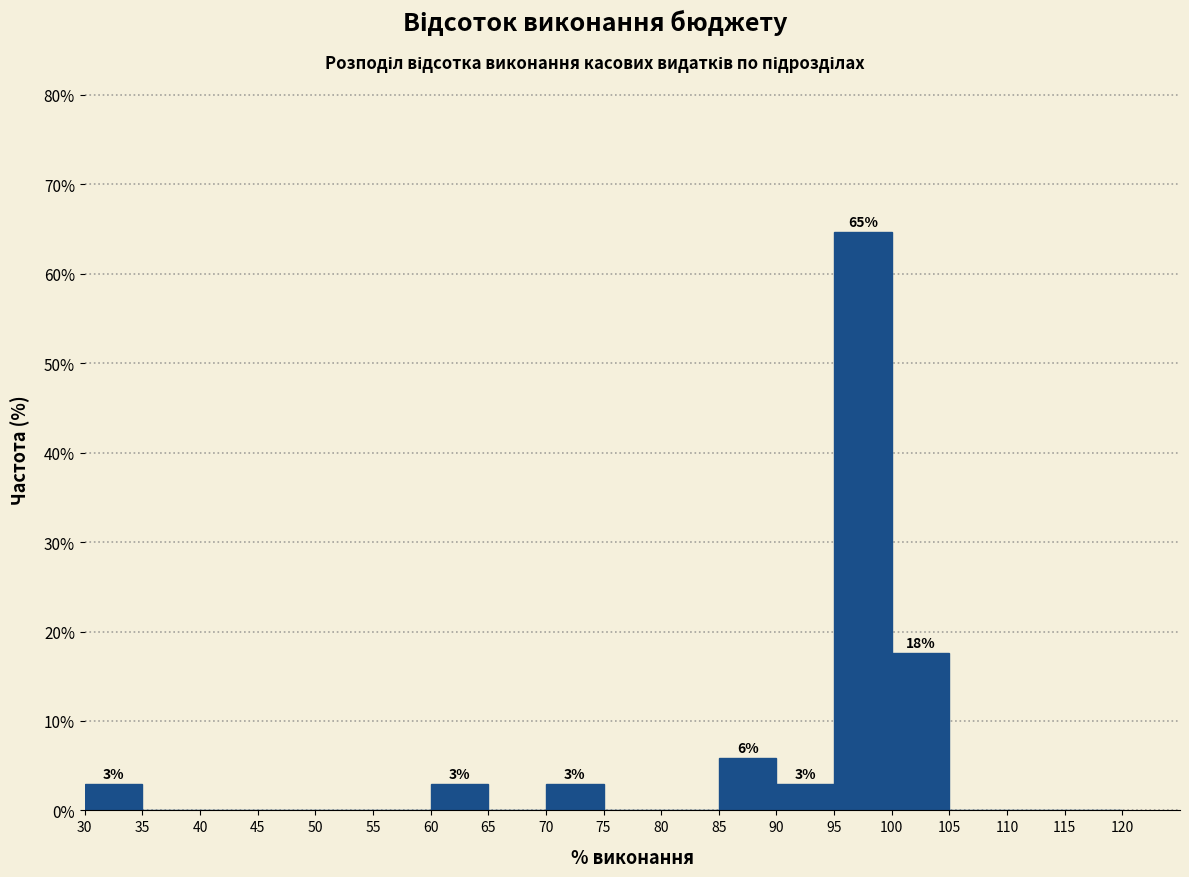

Over which range of the x-axis is the bar tallest?

95 to 100